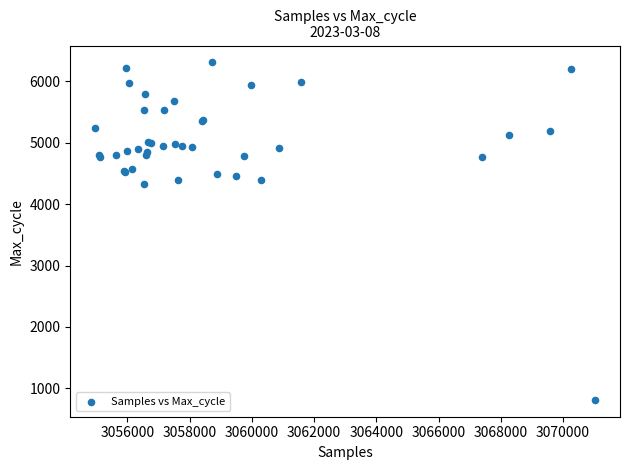

What Y value in the scatter plot is closest to 3561?

4333